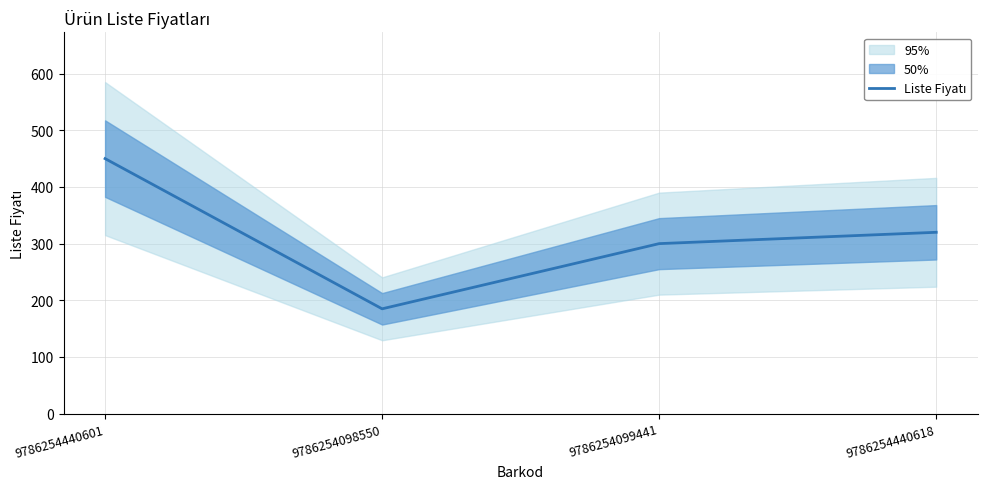

Which label corresponds to the largest value in the chart?

9786254440601